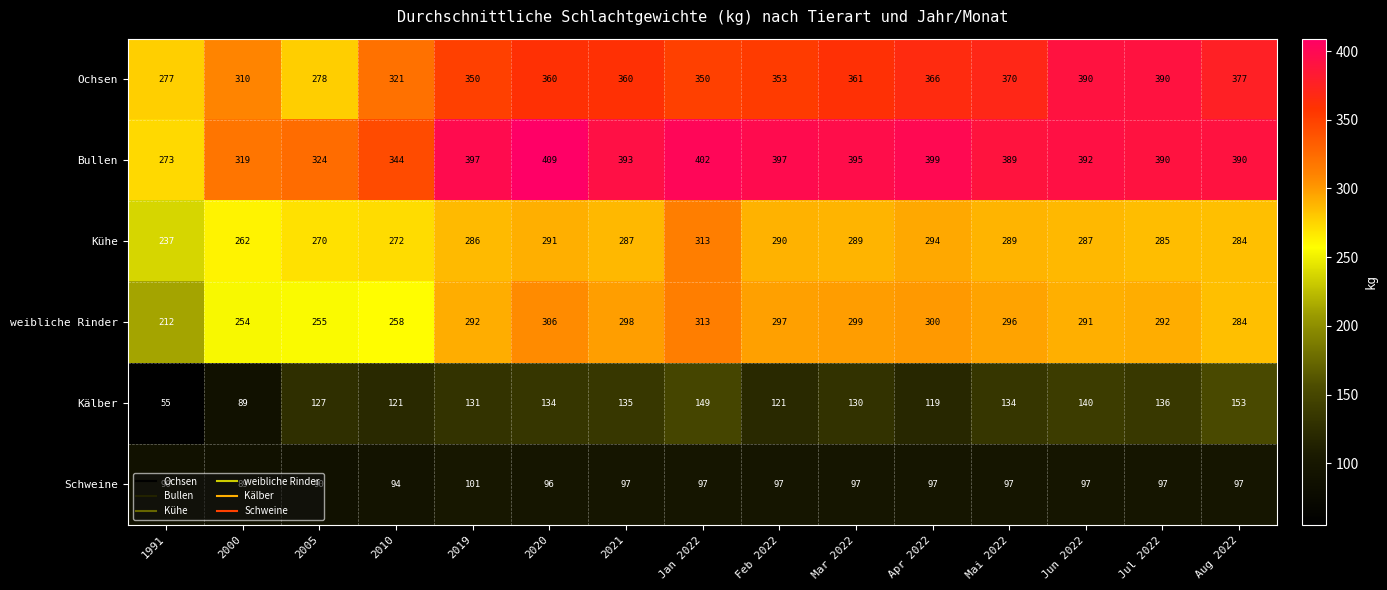

Rank the series at 2019 from lowest to highest value.

Schweine, Kälber, Kühe, weibliche Rinder, Ochsen, Bullen